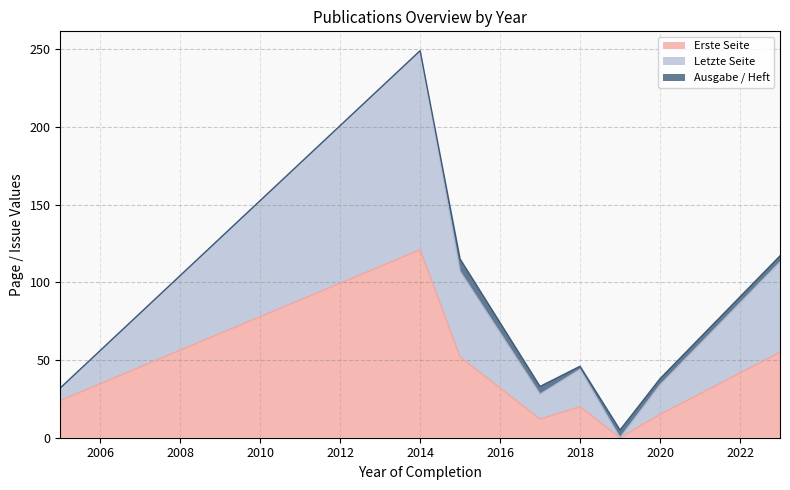

How many values in the Erste Seite series exceed 24?

3